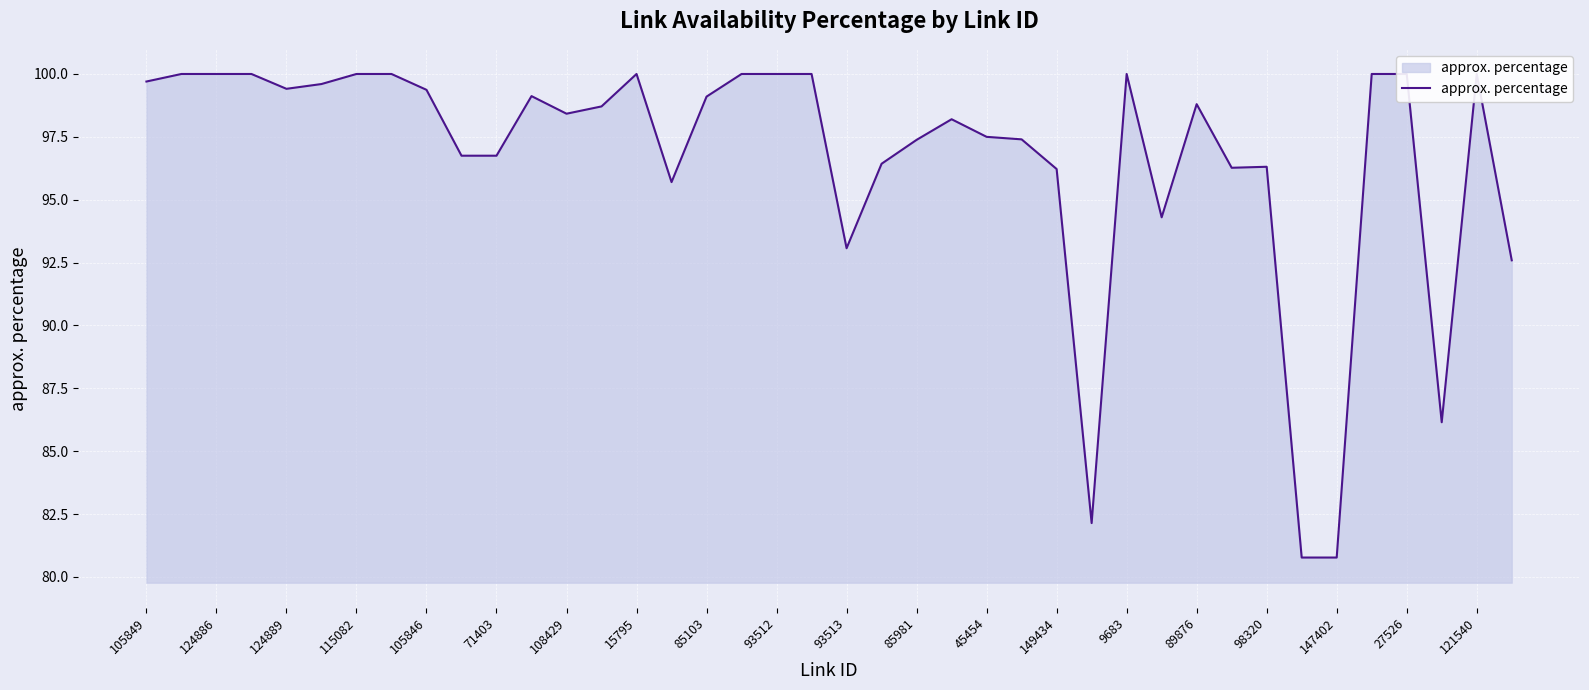

True or false: the data shows 100.0 at 9683.

True